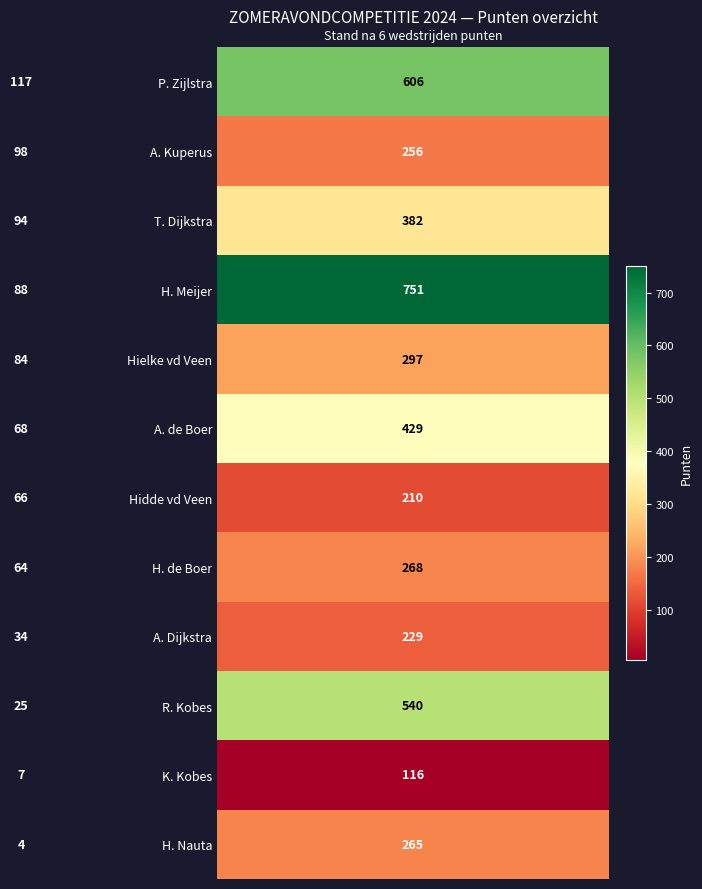

Which series has the largest range (max minus min)?

H. Meijer